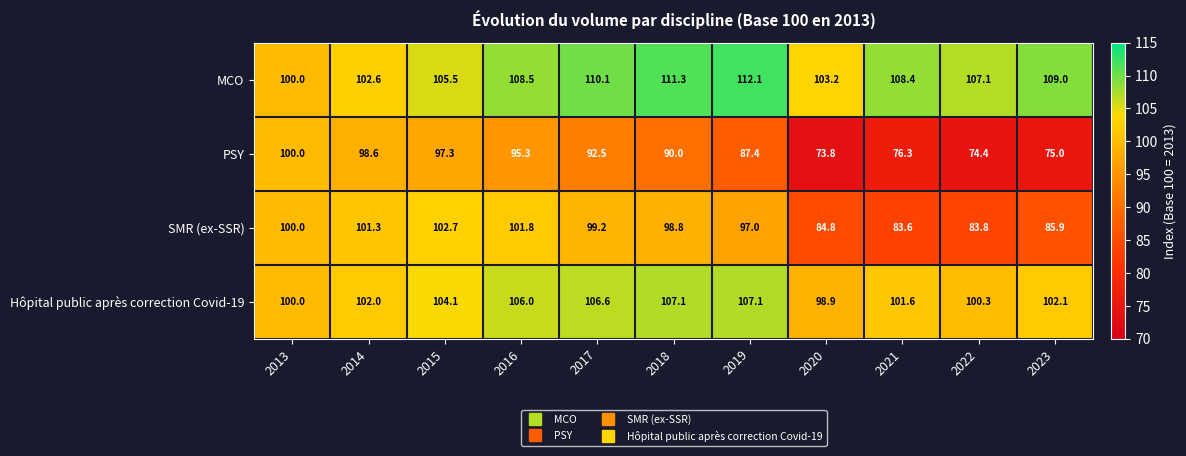

At which label does SMR (ex-SSR) reach its minimum?

2021